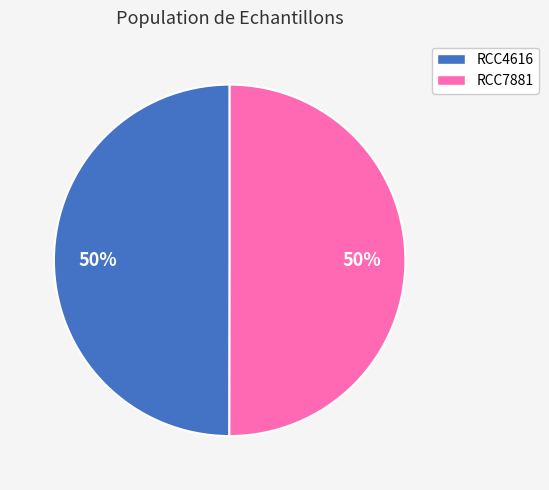

True or false: RCC4616 accounts for 50% of the total.

True